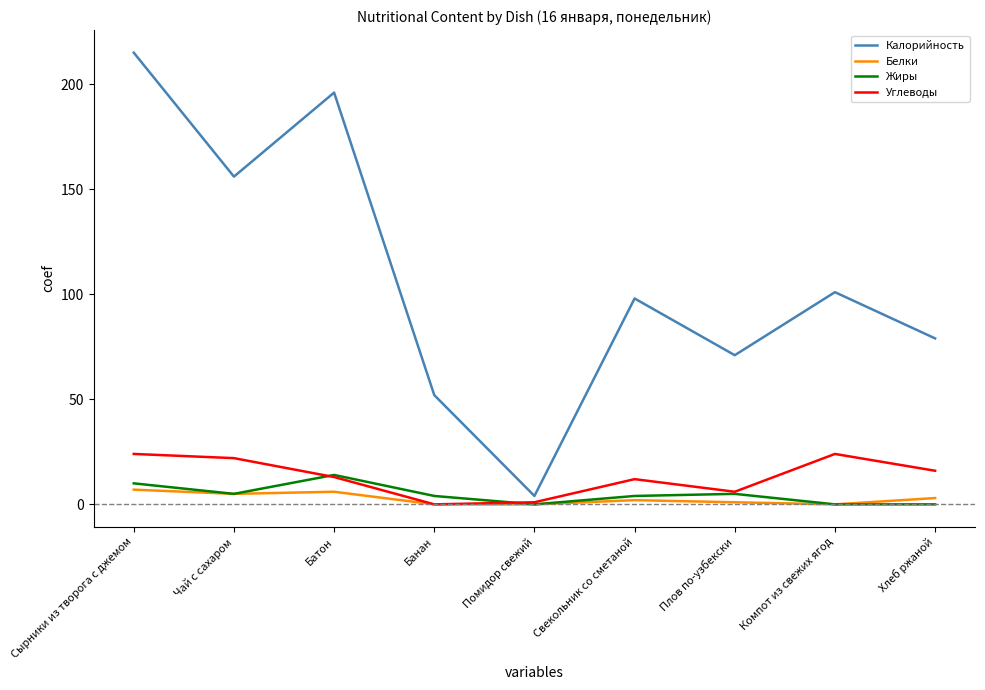

Rank the series by their maximum value, from lowest to highest.

Белки, Жиры, Углеводы, Калорийность